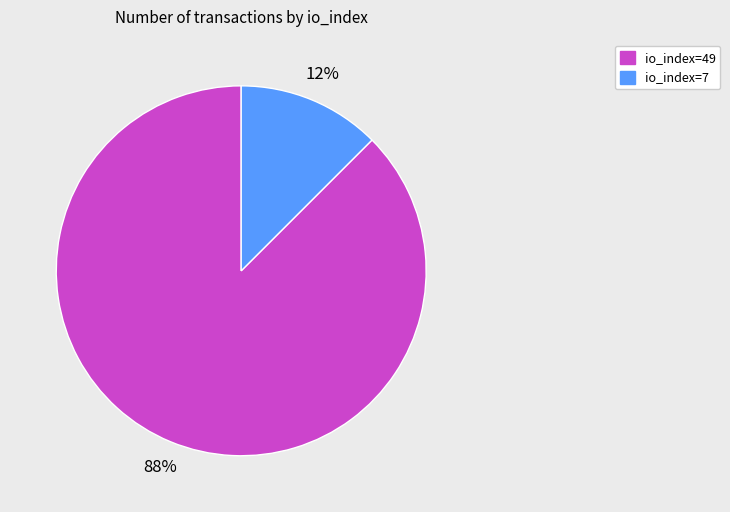

Between io_index=7 and io_index=49, which is larger?

io_index=49